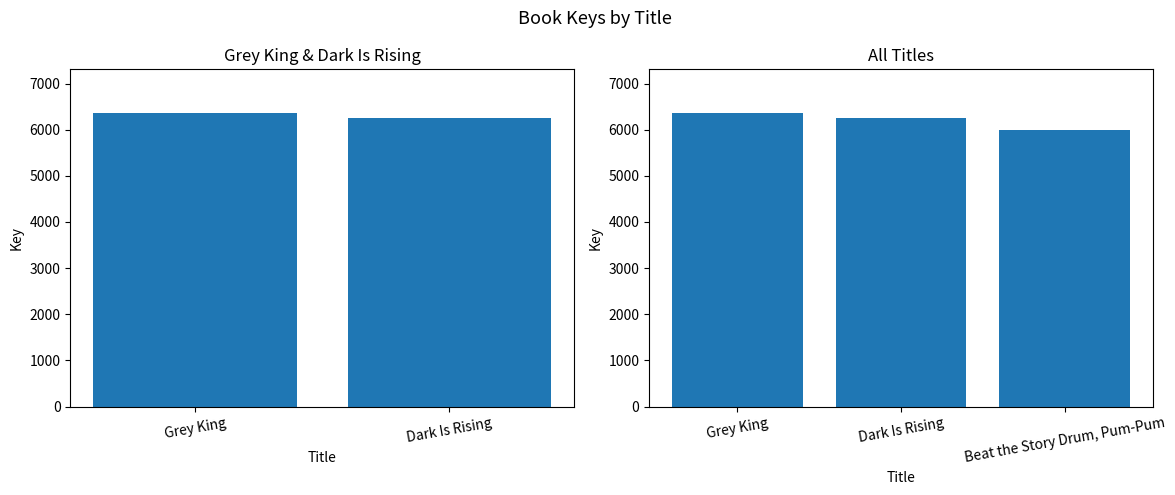

How many data points does each series have?

3